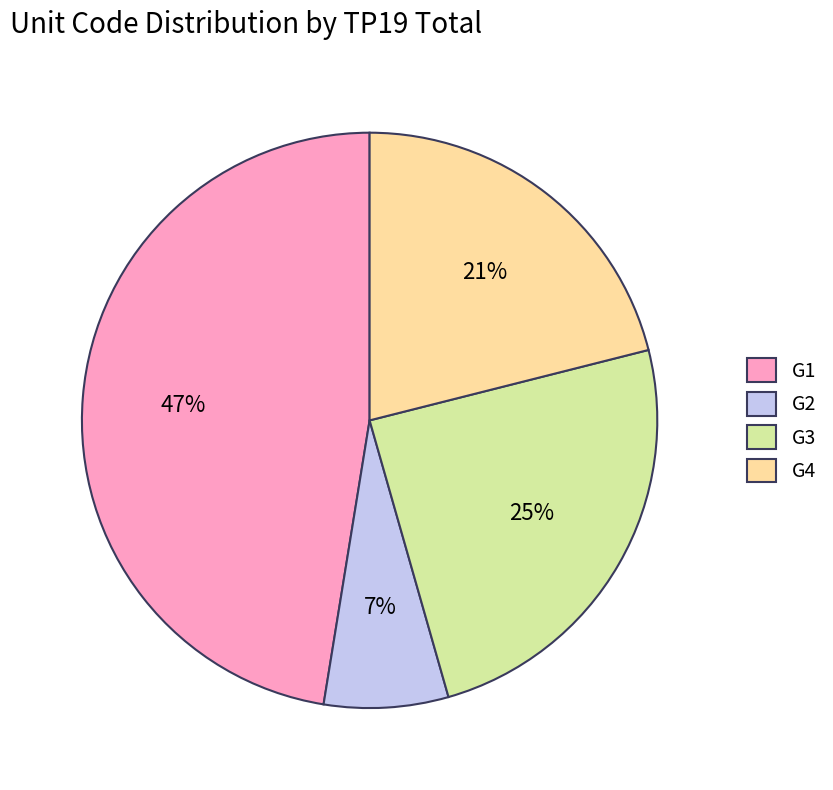

Between G4 and G3, which is larger?

G3